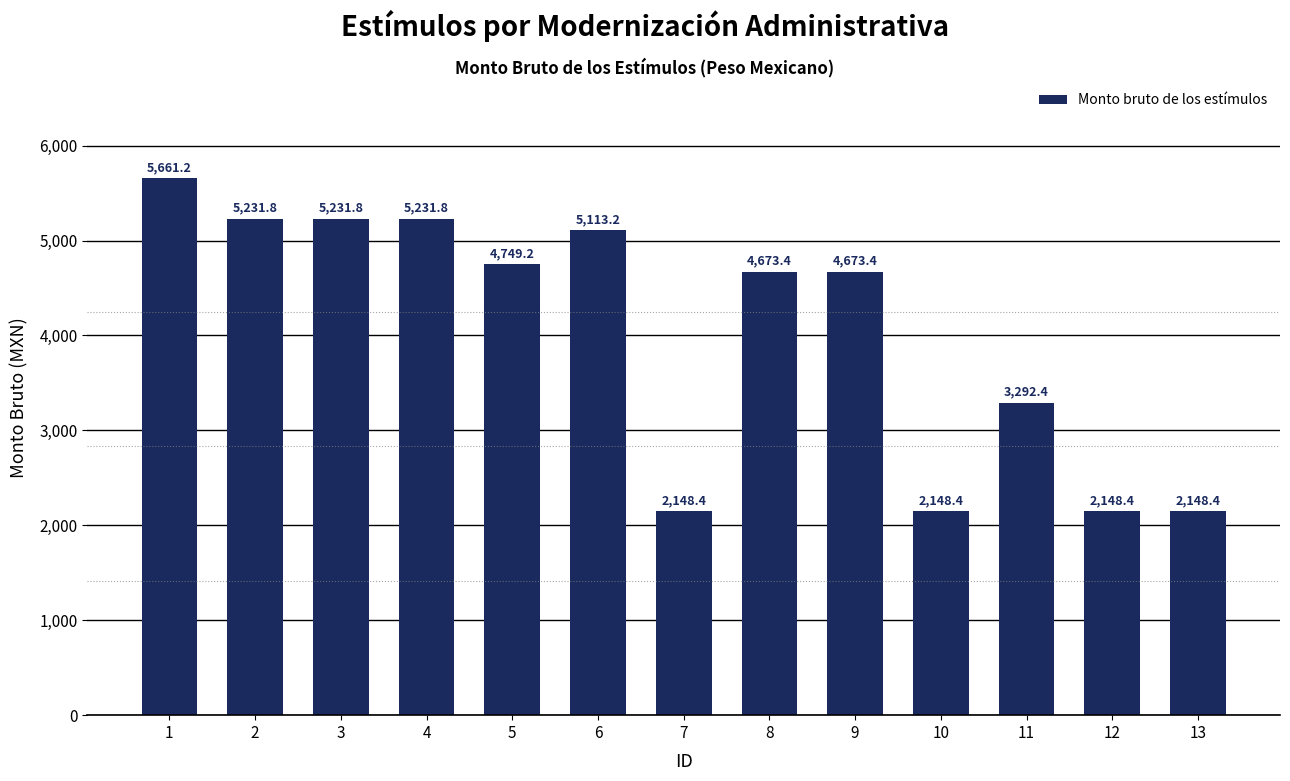

What is the minimum value shown in the chart?

2148.4